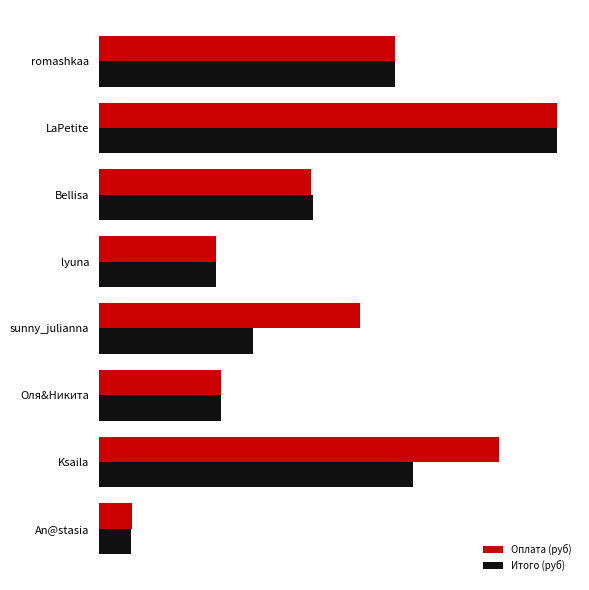

List the labels in order of Оплата (руб) value, smallest first.

An@stasia, lyuna, Оля&Никита, Bellisa, sunny_julianna, romashkaa, Ksaila, LaPetite